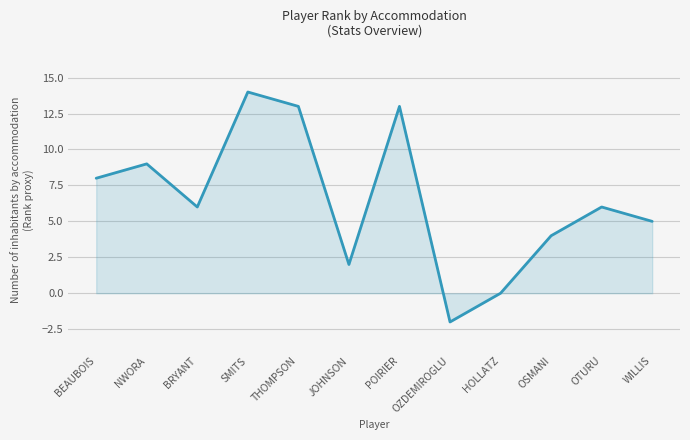

Does the chart have visible grid lines?

Yes